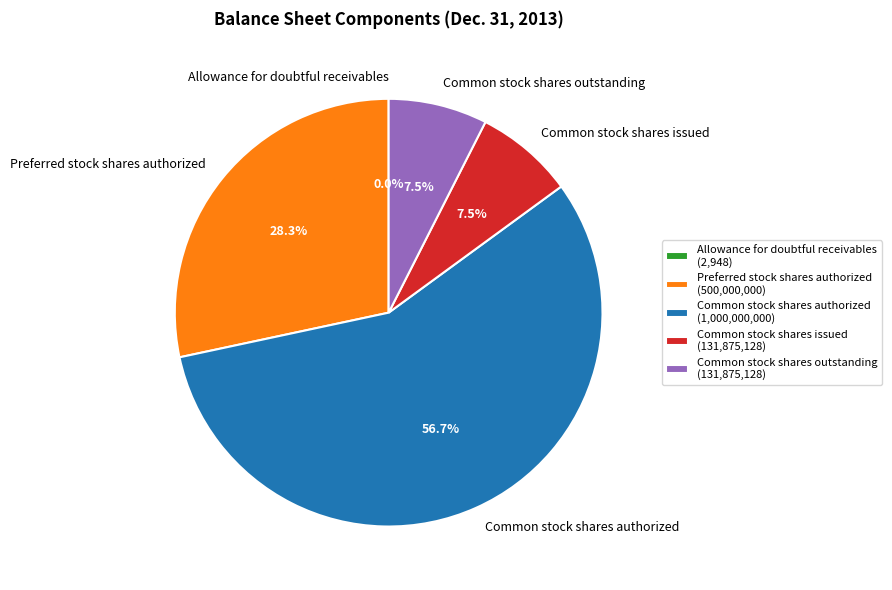

The Common stock shares issued slice represents 1% of the pie. True or false?

False